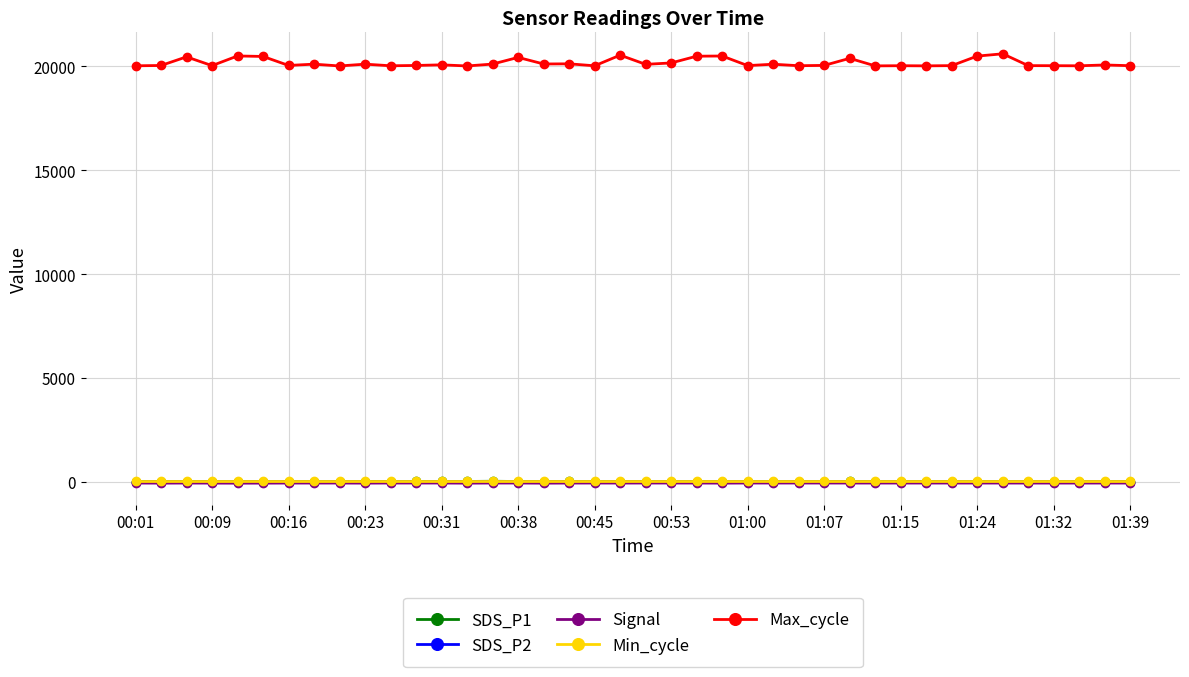

How many lines are shown in the chart?

5